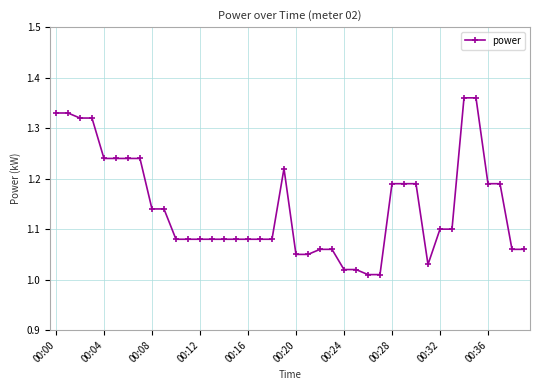

What is the sum of all values?

45.8